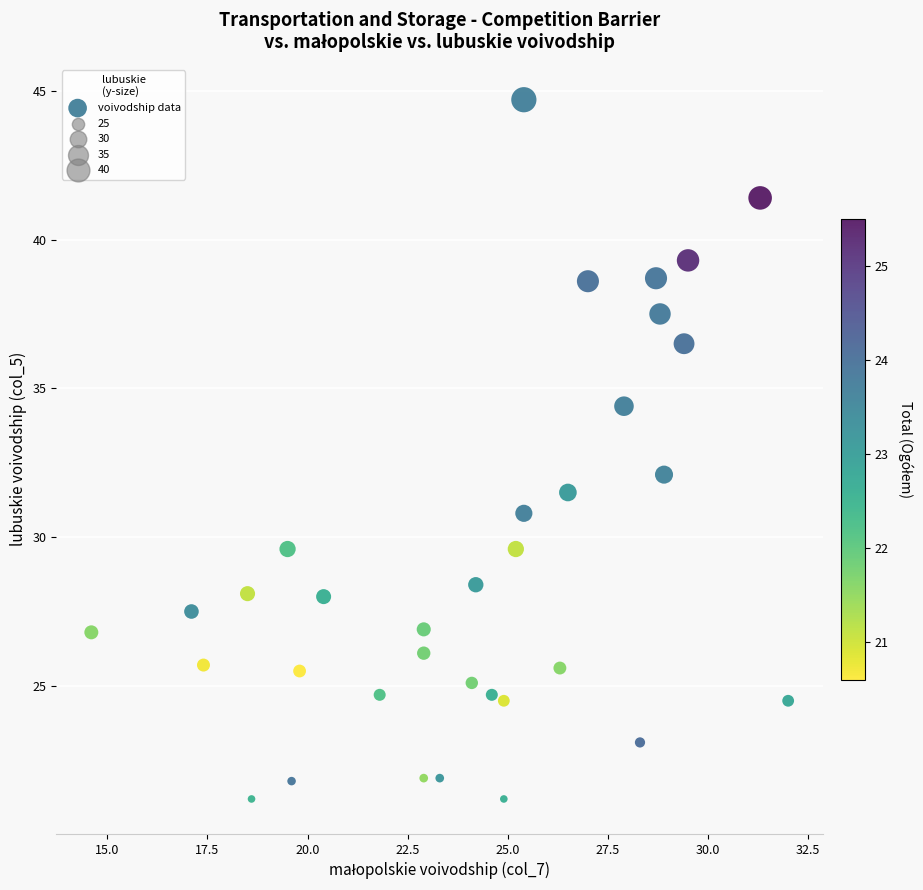

What is the range of X values (max minus min)?

17.4